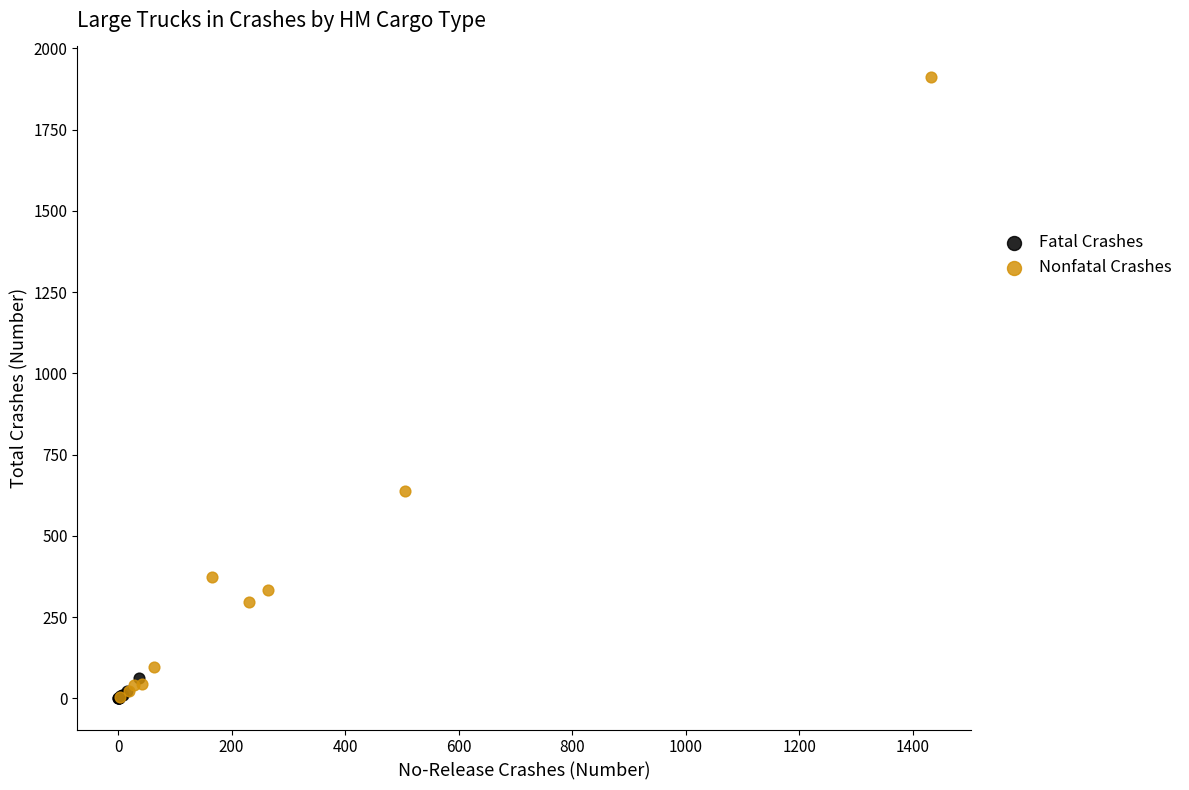

Which series has the widest spread of Y values?

Nonfatal Crashes